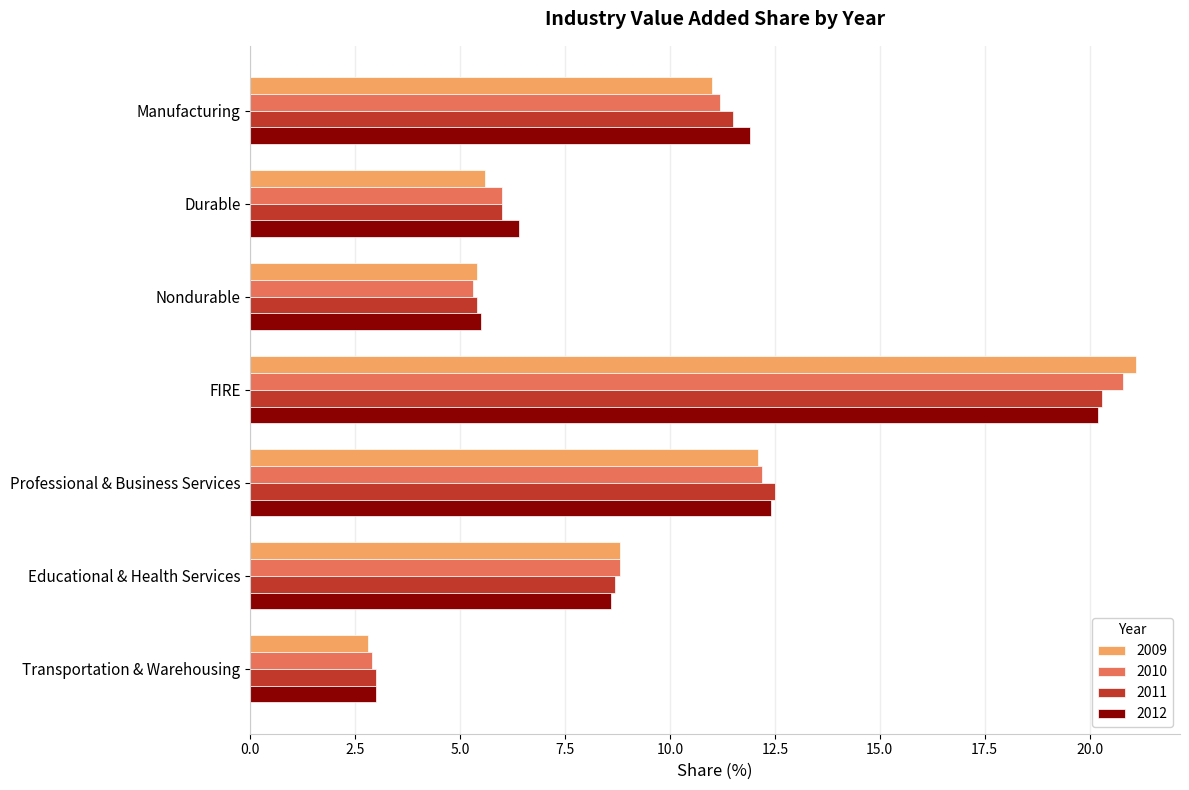

Read the 2011 value at Transportation & Warehousing.

3.0